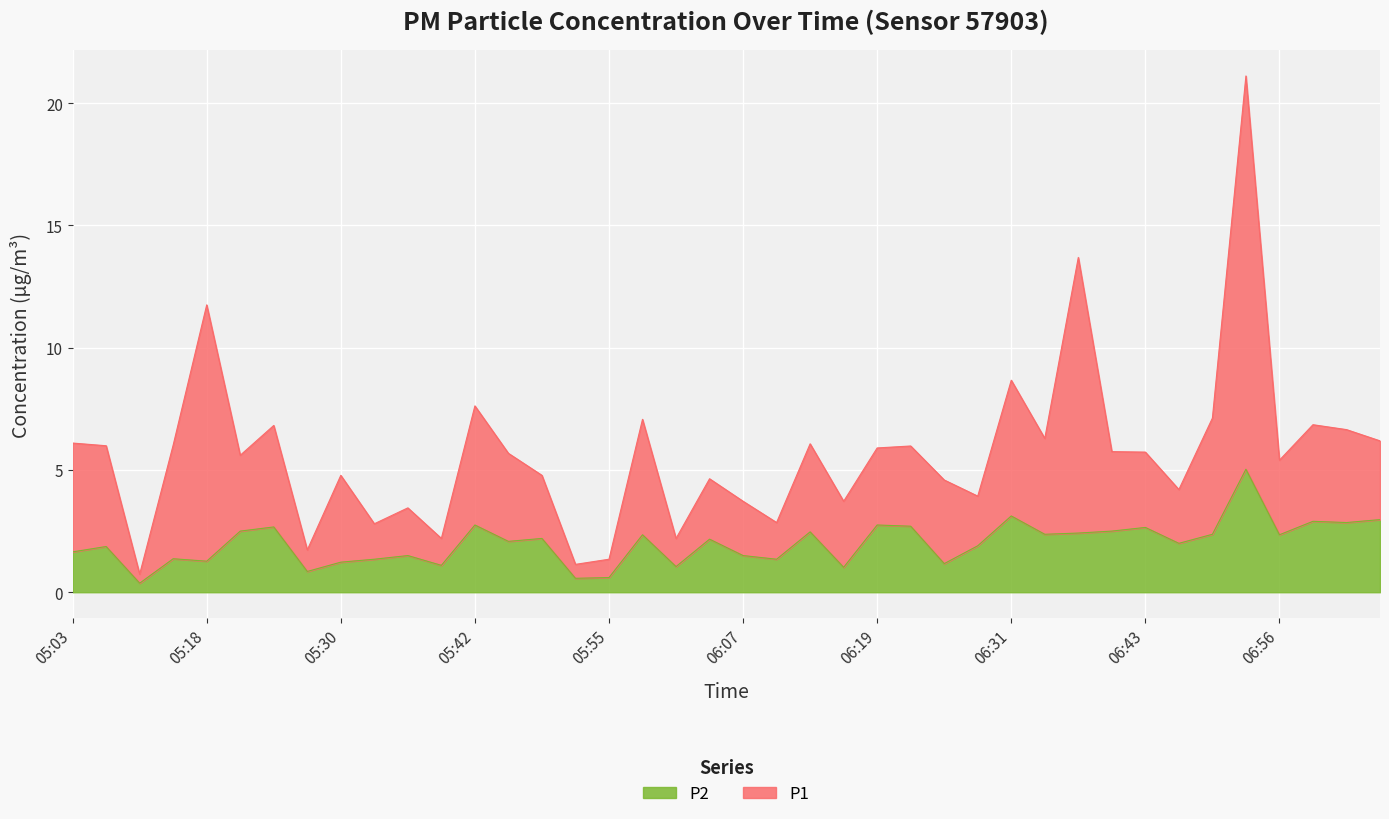

True or false: P2 and P1 cross at least once.

False